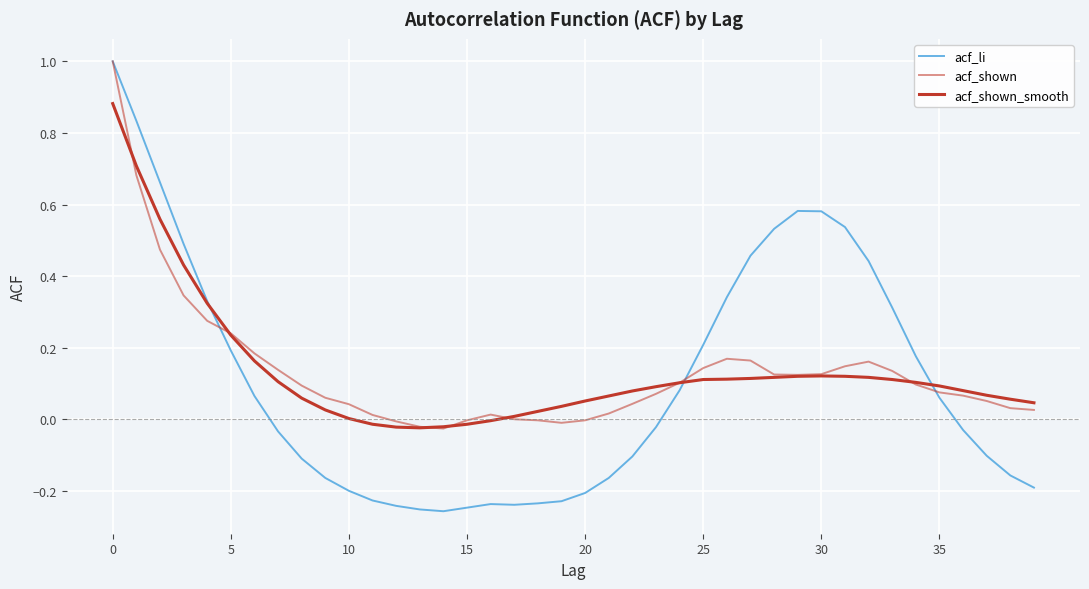

How many interior local peaks does the acf_shown_smooth series have?

1